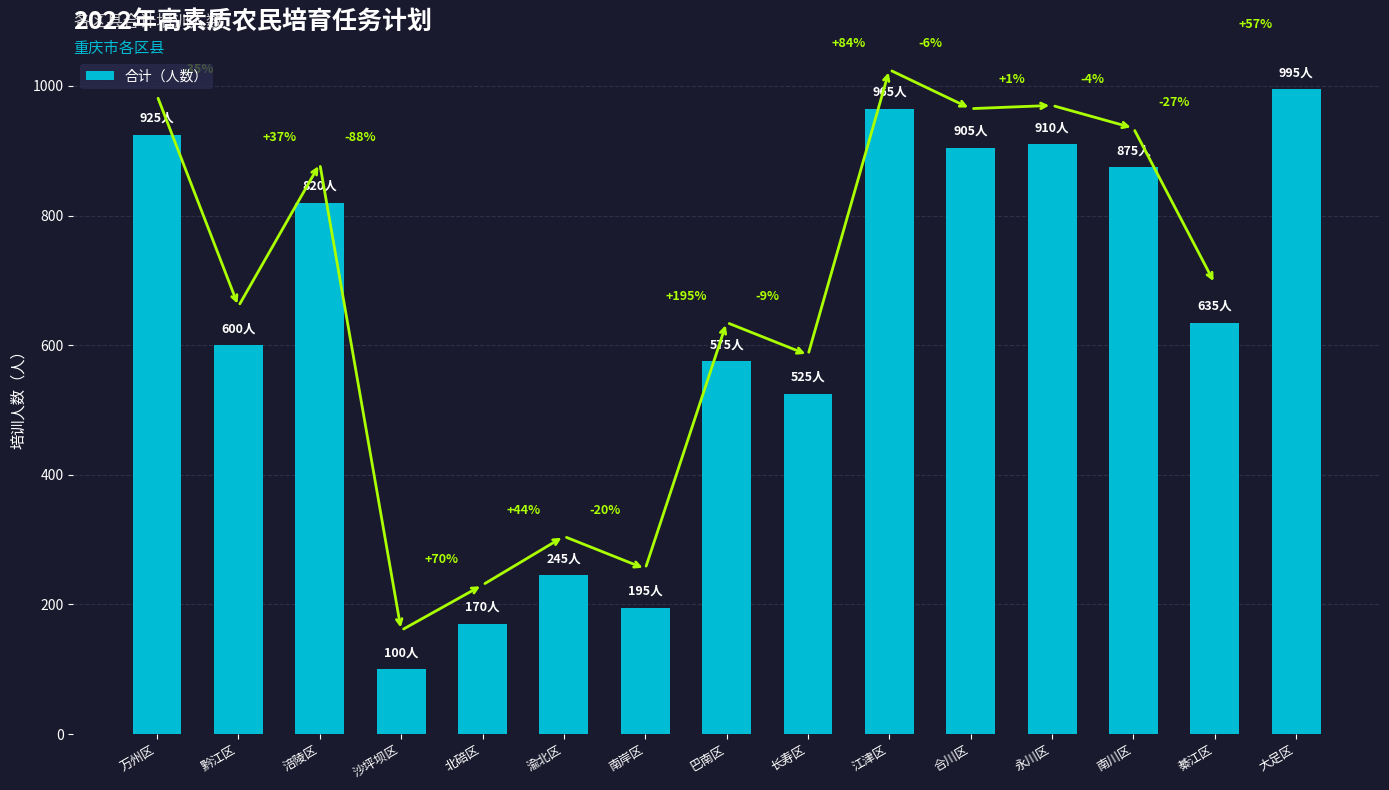

True or false: the data shows 590 at 江津区.

False